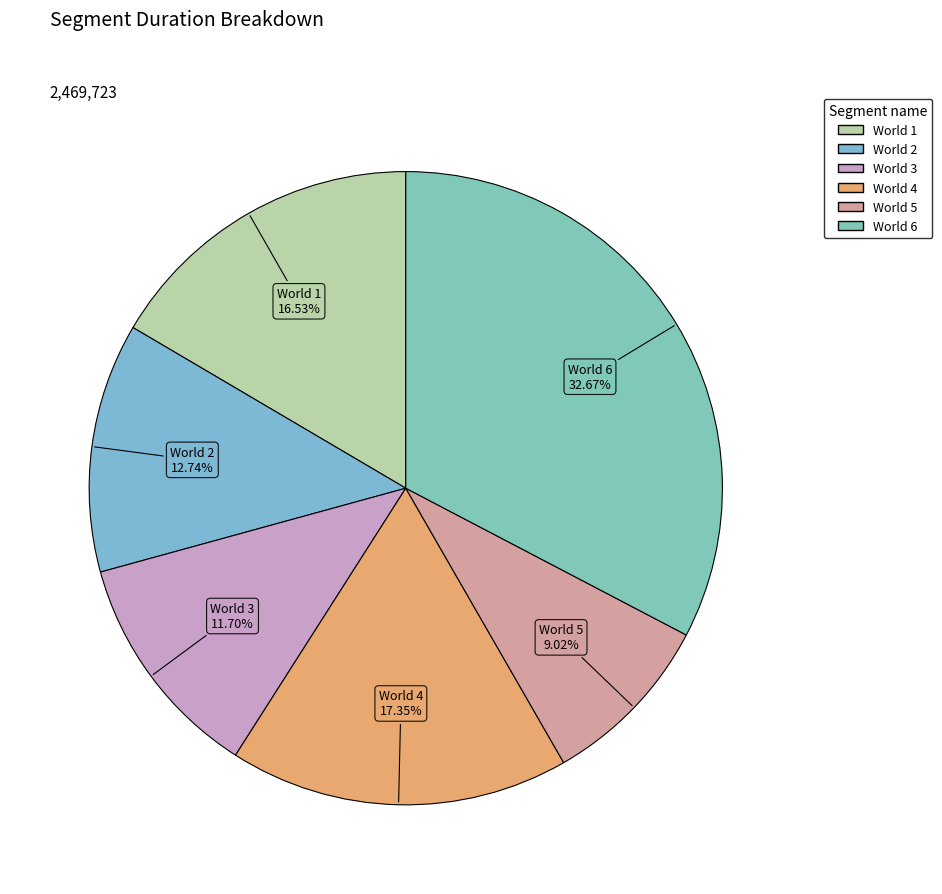

What percentage is NOT represented by World 2?

87.3%